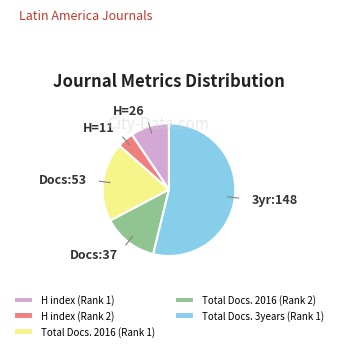

Combined, do Total Docs. 3years (Rank 1) and Total Docs. 2016 (Rank 2) account for over 50%?

Yes